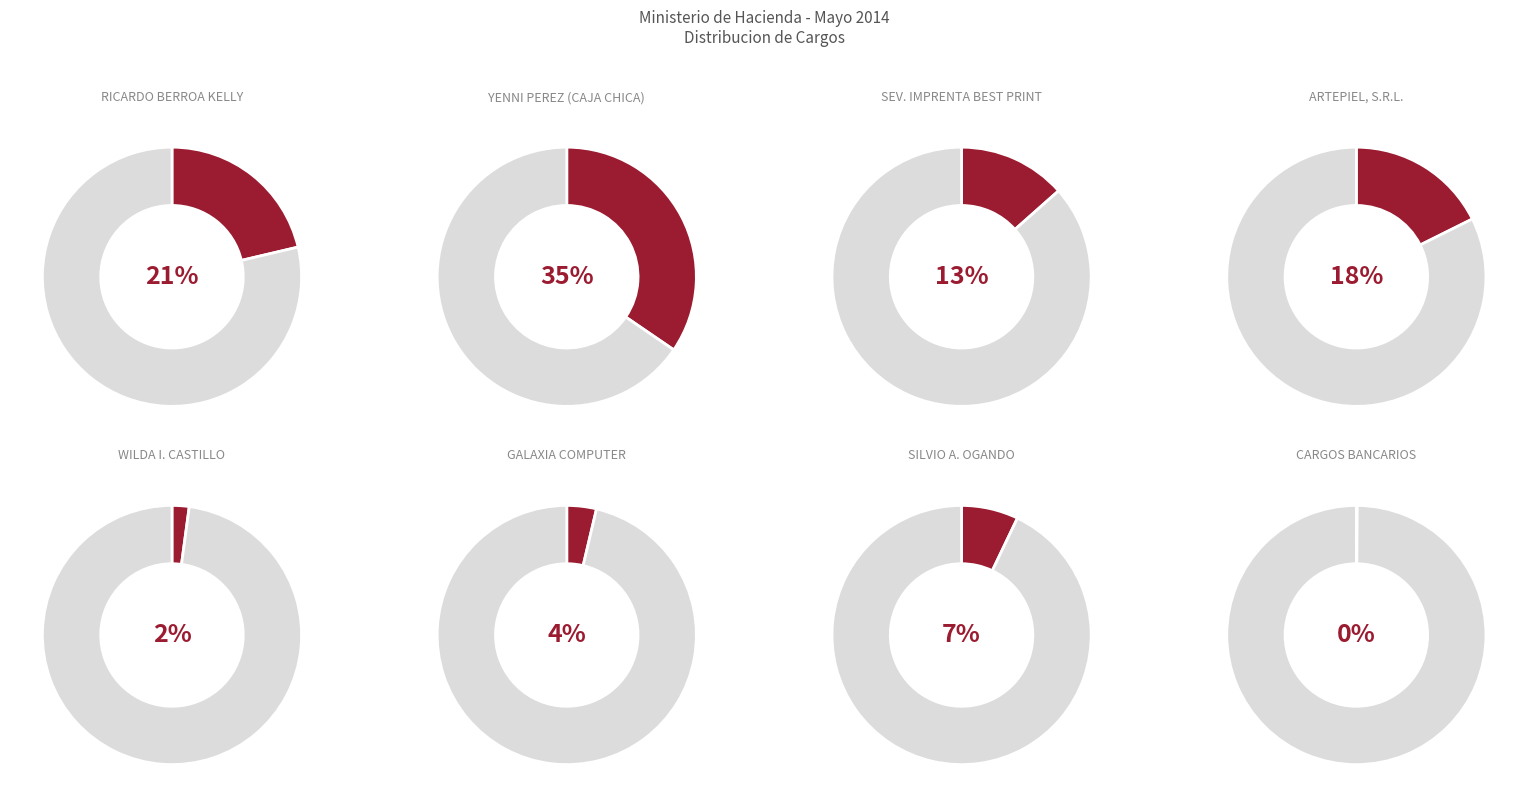

The RICARDO BERROA KELLY slice represents 15% of the pie. True or false?

False